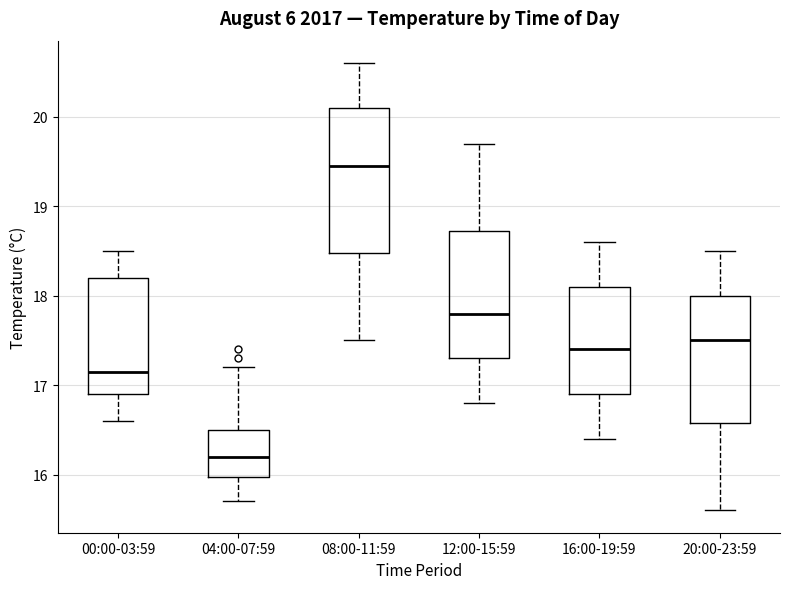

Reading left to right, transcribe this box plot: for each box, give where its median line is, the range the box spans, and where its two whiskers end, as read against the y-axis. The values are not printed on the chart, so give them approximately, as read against the axis.

00:00-03:59: median 17.2, box 16.9 to 18.2, whiskers 16.6 to 18.5
04:00-07:59: median 16.2, box 16.0 to 16.5, whiskers 15.7 to 17.2
08:00-11:59: median 19.5, box 18.5 to 20.1, whiskers 17.5 to 20.6
12:00-15:59: median 17.8, box 17.3 to 18.7, whiskers 16.8 to 19.7
16:00-19:59: median 17.4, box 16.9 to 18.1, whiskers 16.4 to 18.6
20:00-23:59: median 17.5, box 16.6 to 18.0, whiskers 15.6 to 18.5